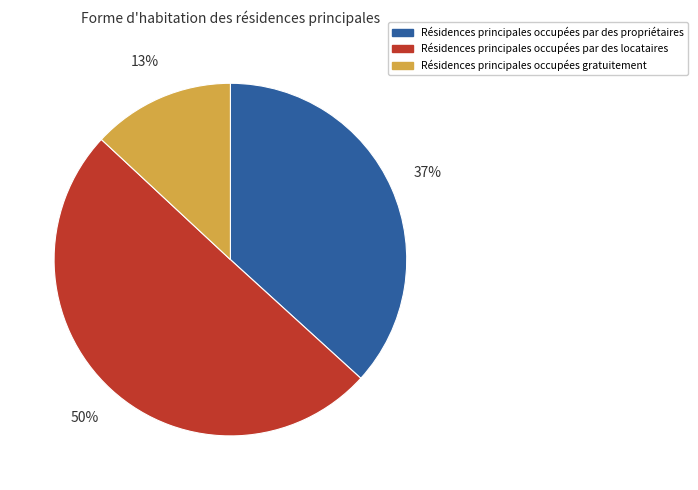

Which slice is the largest?

Résidences principales occupées par des locataires